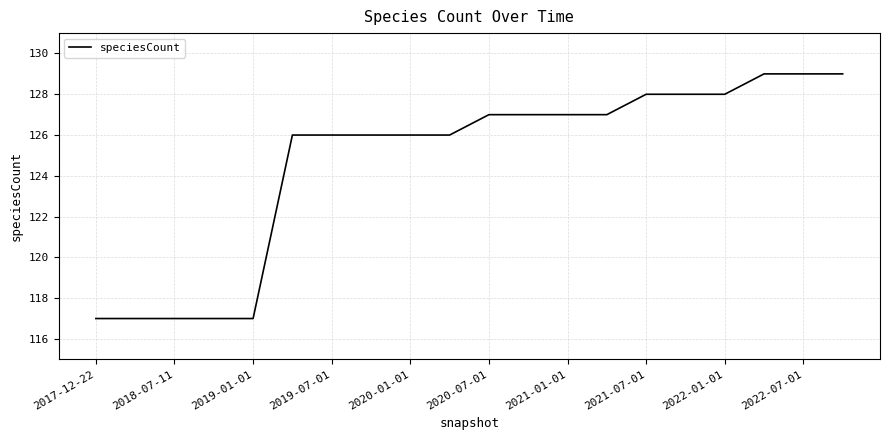

What is the minimum value shown in the chart?

117